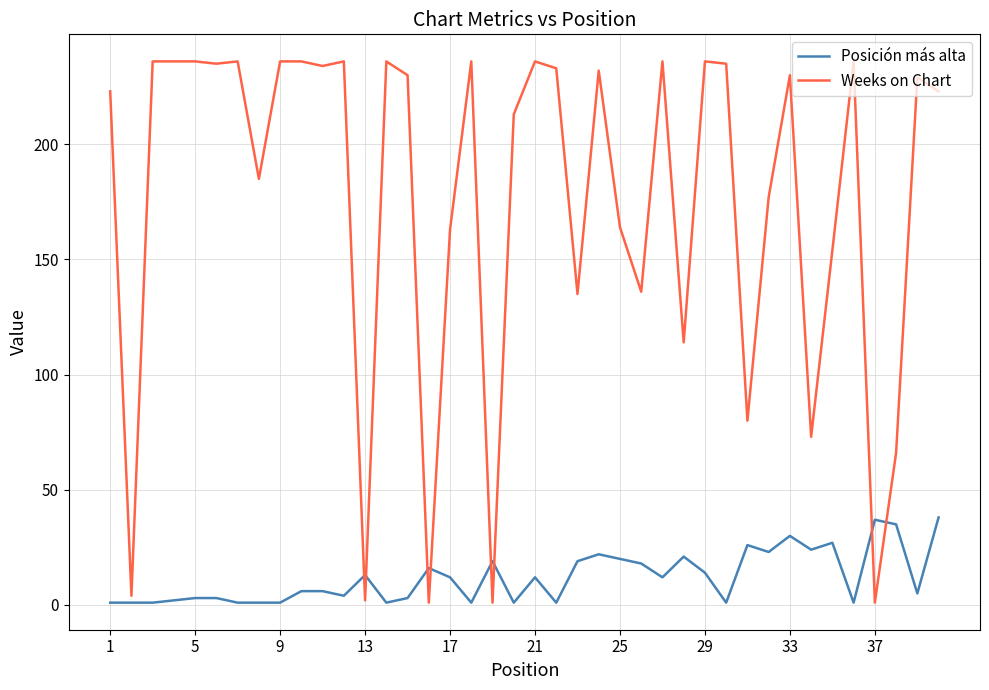

Which series has the widest spread of values?

Weeks on Chart